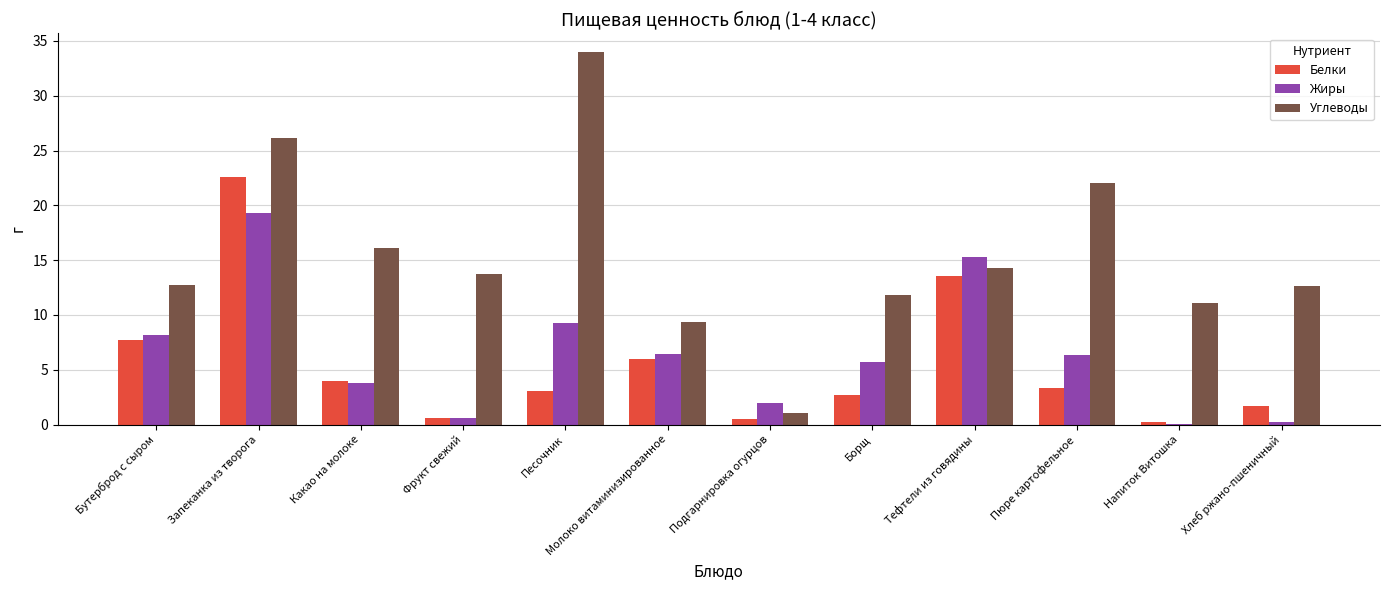

What is the sum of all Углеводы values?

185.1